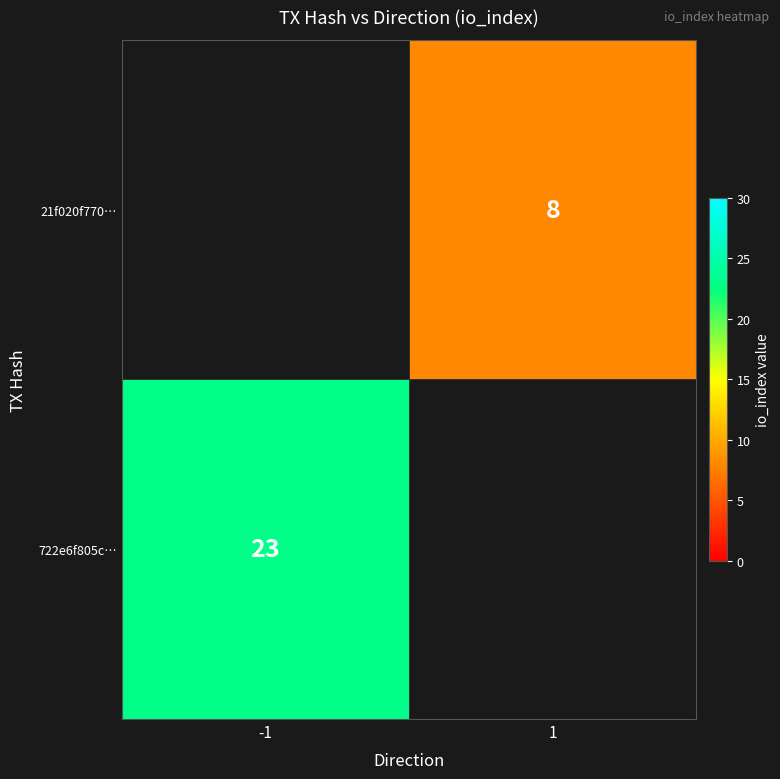

Is it true that 21f020f770… equals 12 at 1?

False